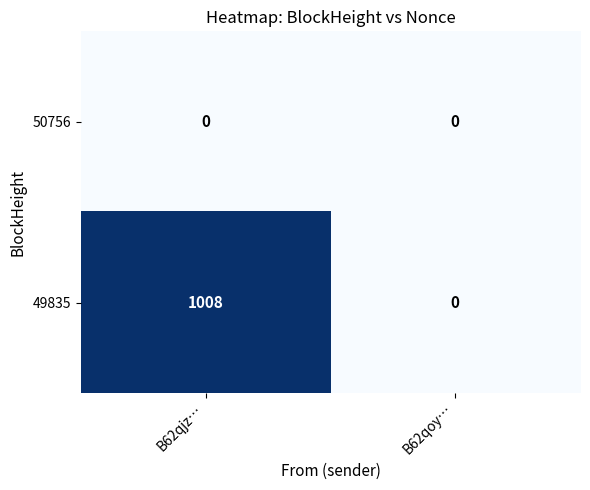

Rank the series by their average value, from highest to lowest.

49835, 50756